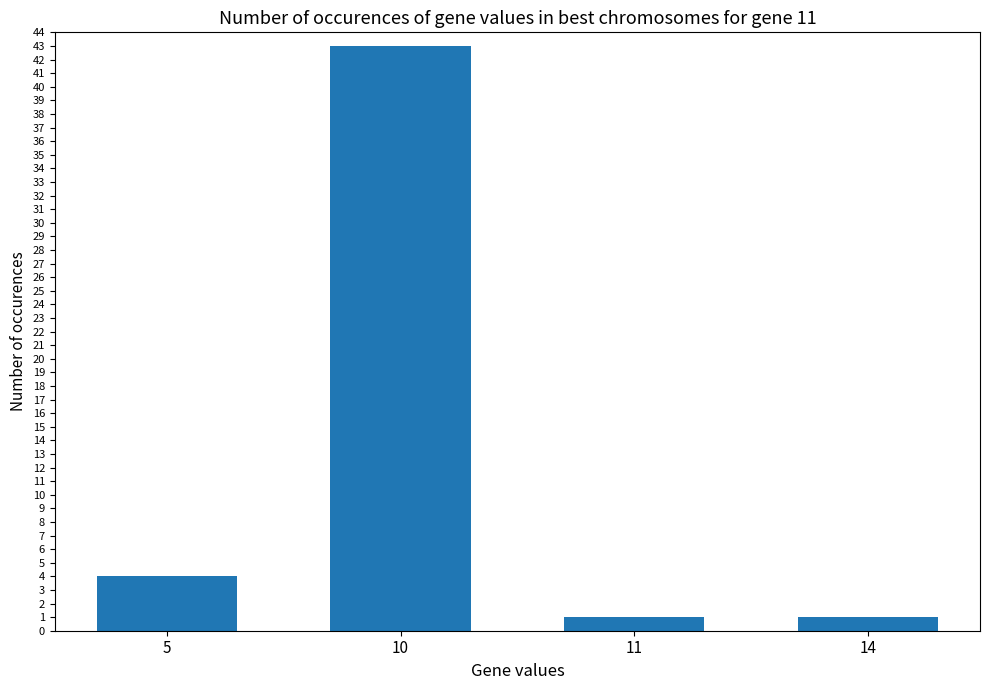

What is the value of the 2nd bar from the left?

43